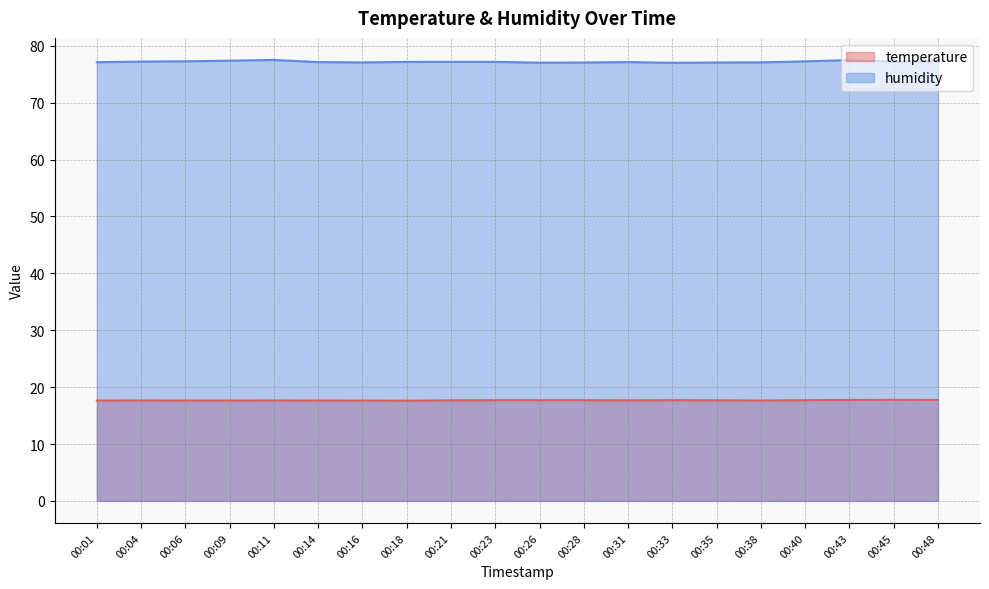

What is the spread (max minus min) of values at 00:33?

59.3